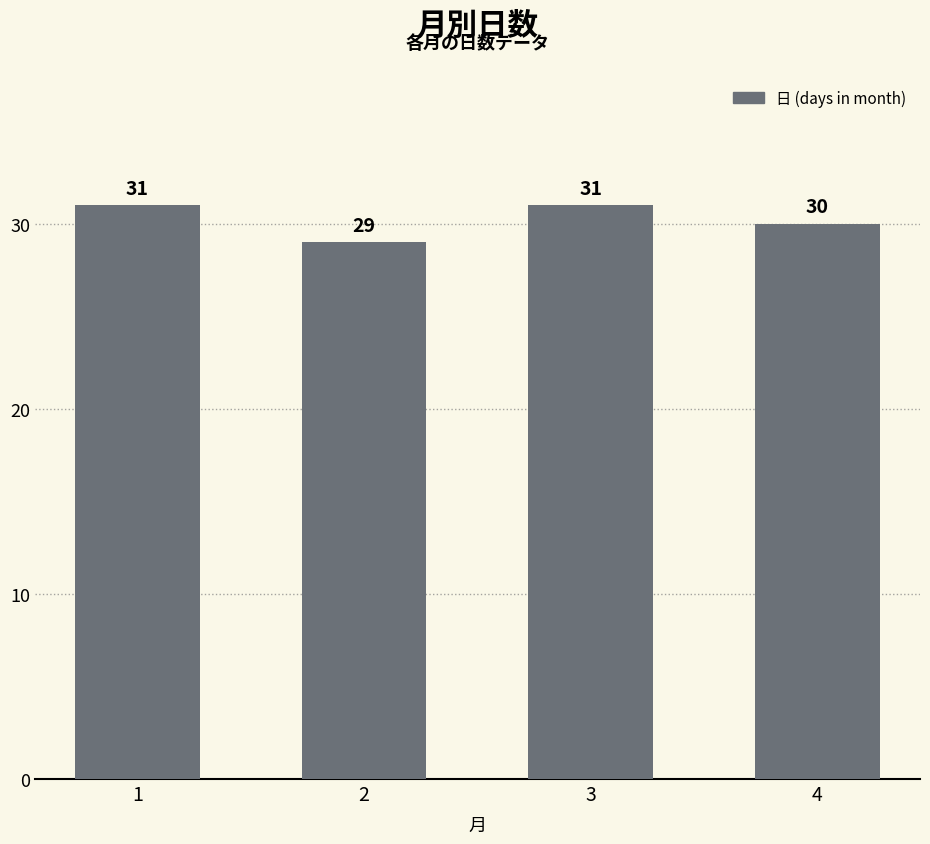

Approximately how many times larger is the value at 1 compared to 2?

1.1